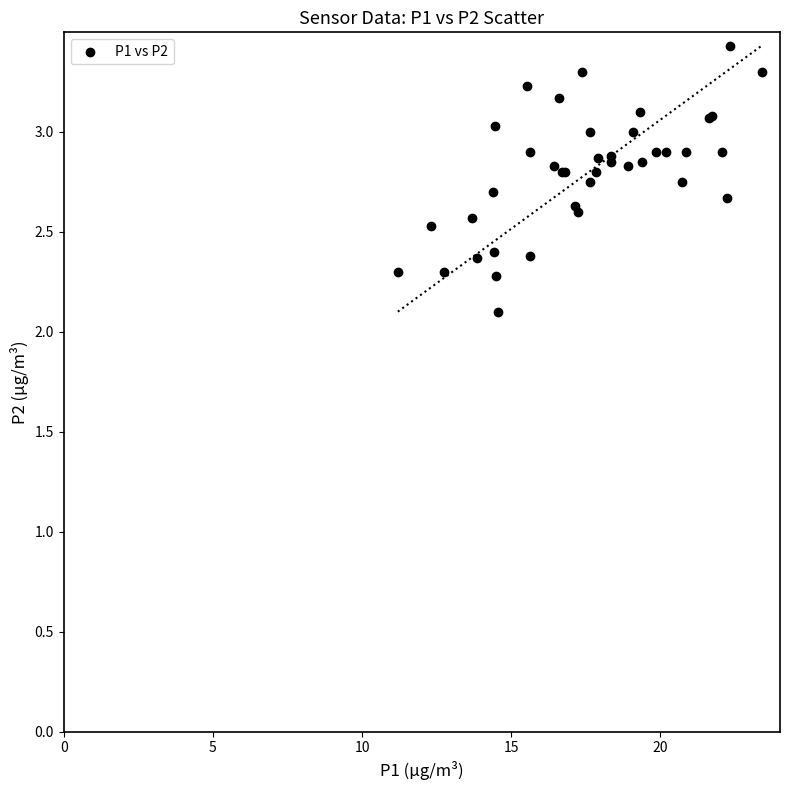

What Y value in the scatter plot is closest to 2?

2.1